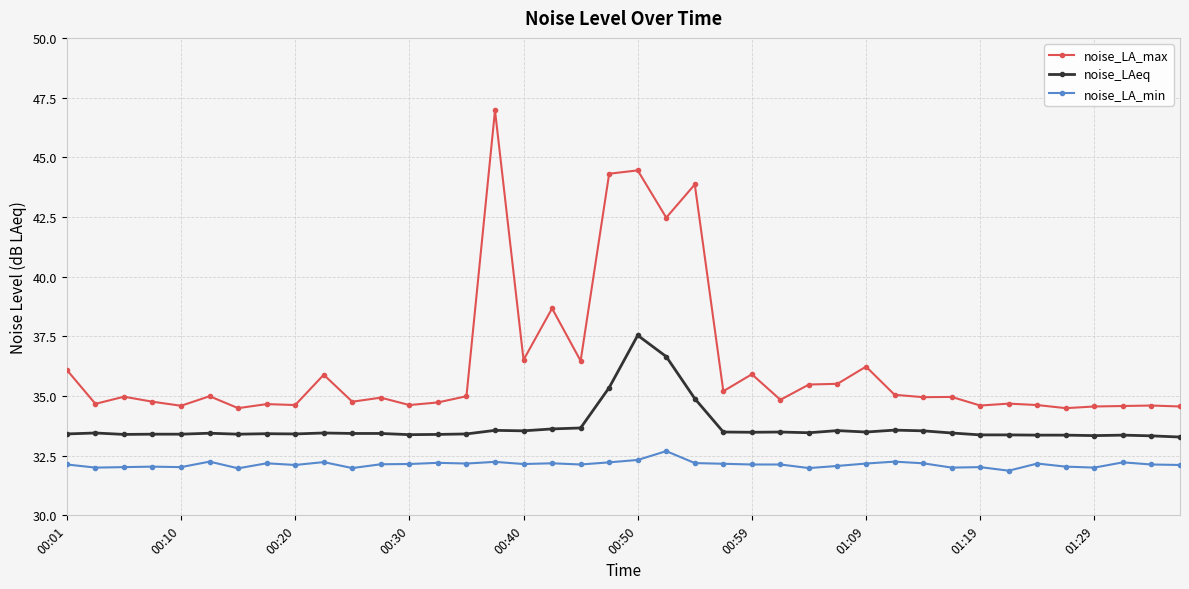

How many lines are shown in the chart?

3